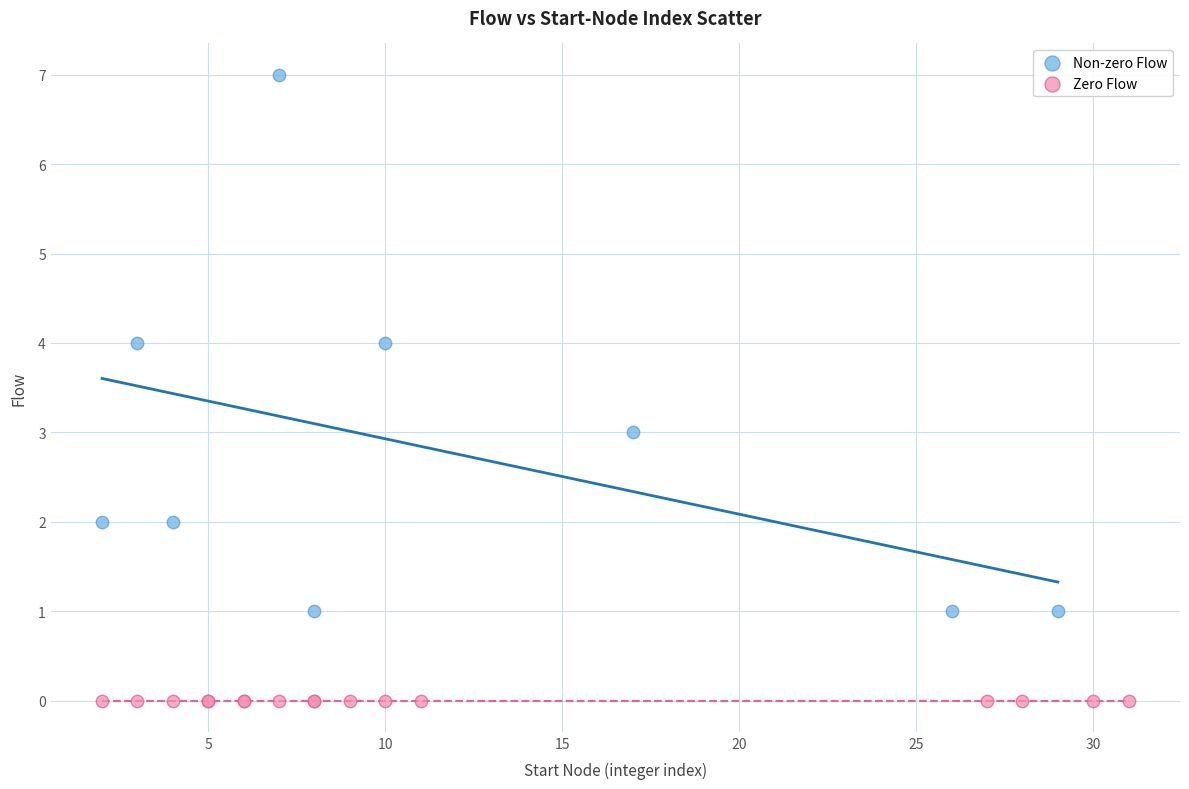

Which series contains the lowest Y value?

Zero Flow